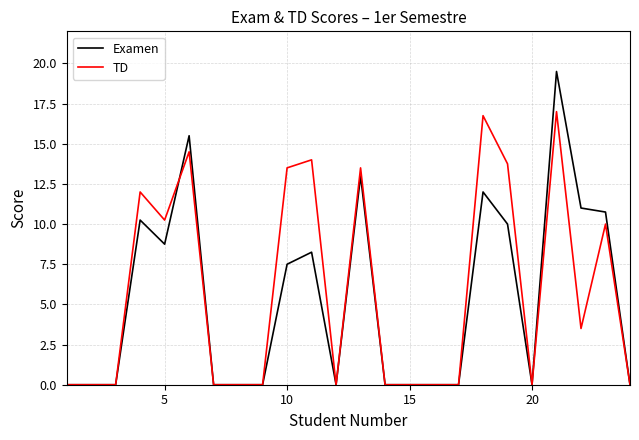

Which series has the largest range (max minus min)?

Examen